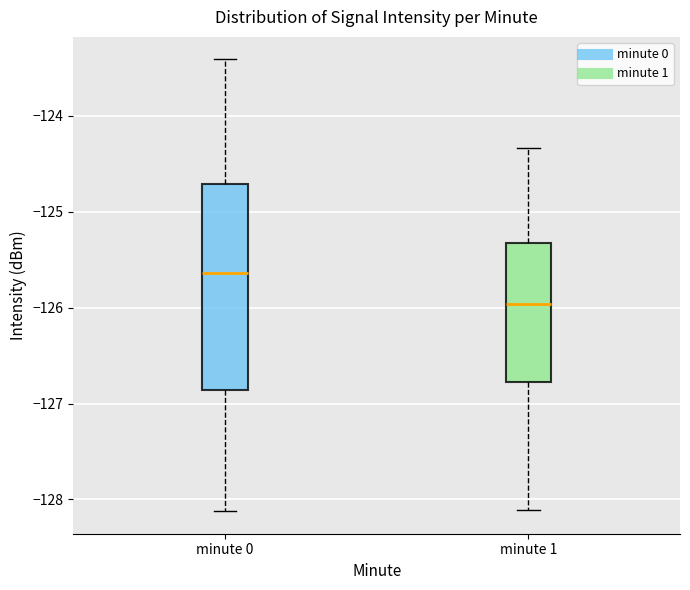

Where does the lower whisker of the box for minute 1 end on the y-axis? The values are not printed on the chart, so give them approximately, as read against the axis.

-128.1